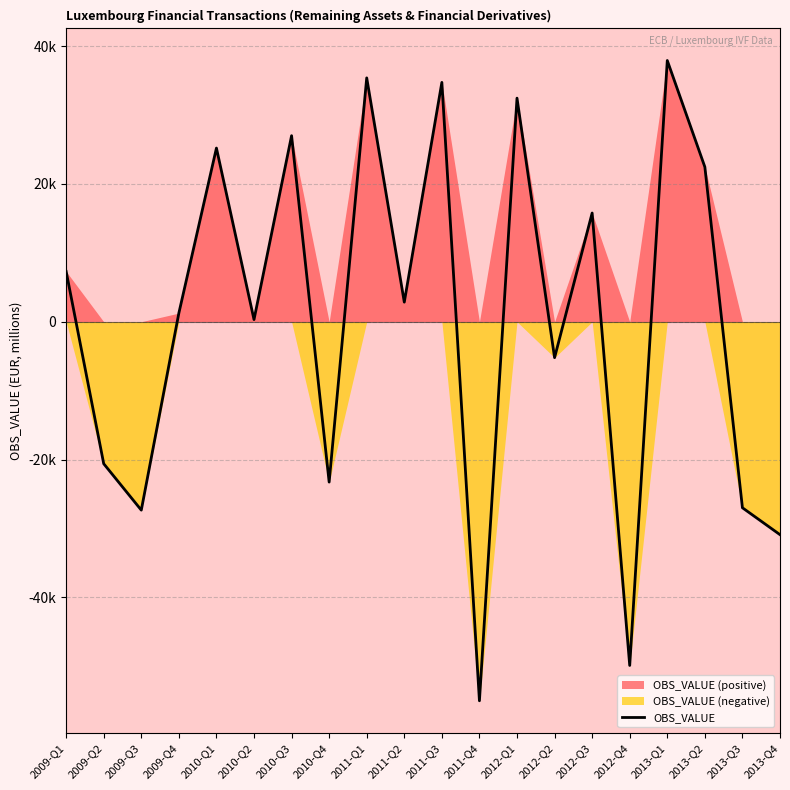

The value at 2010-Q4 is -9952. True or false?

False